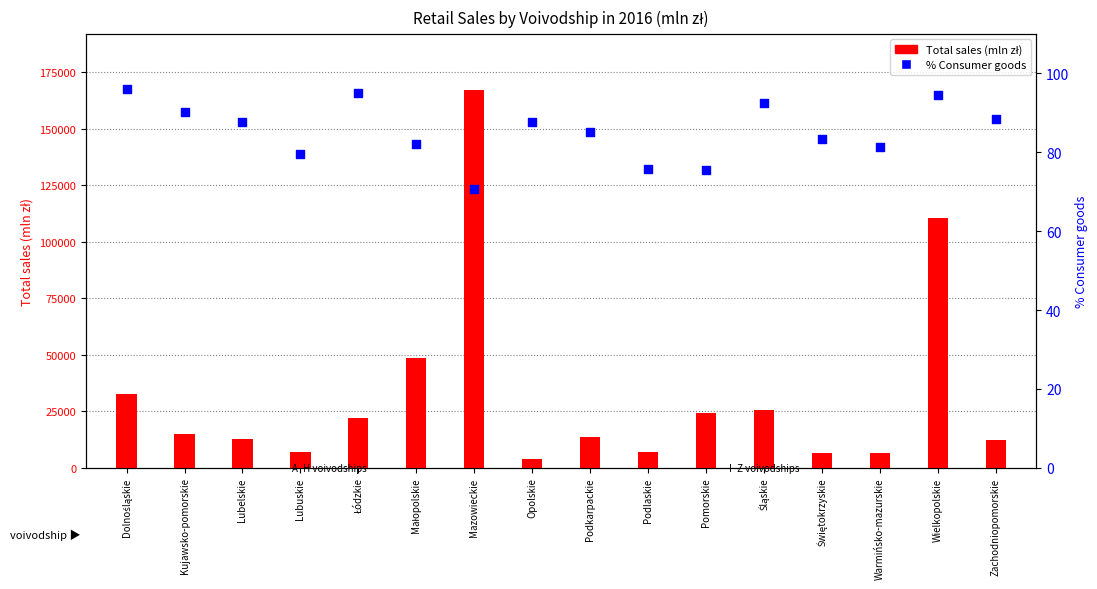

Which series has the largest total across all categories?

Total sales (mln zł)